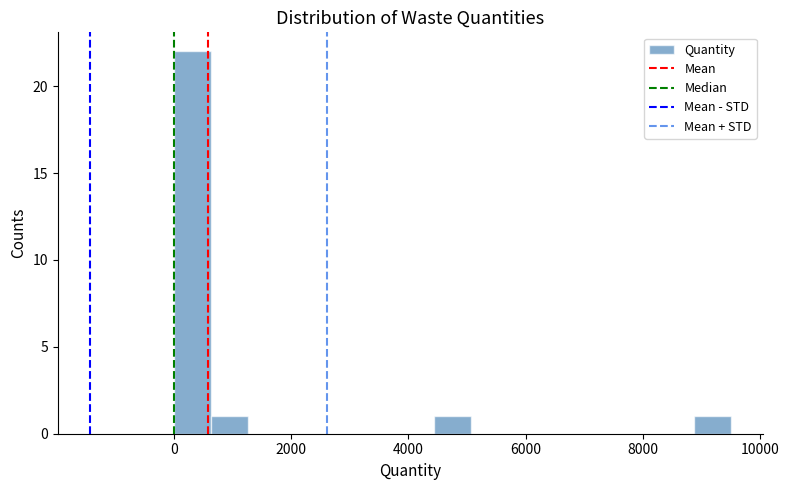

Around what value on the x-axis is the tallest bar? Give the approximate position of its centre, as read against the axis.

400